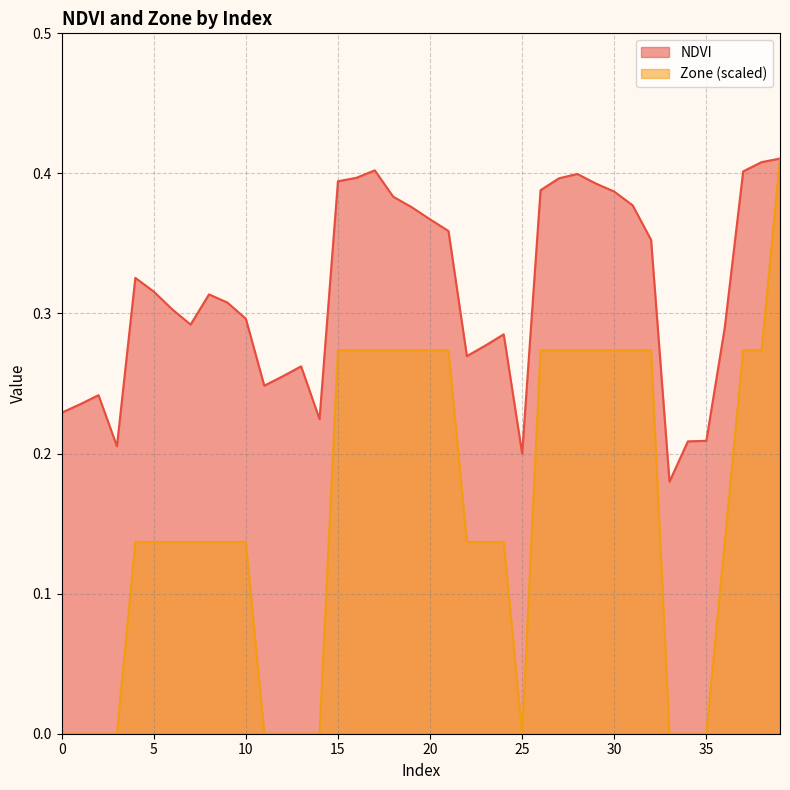

How many lines are shown in the chart?

2